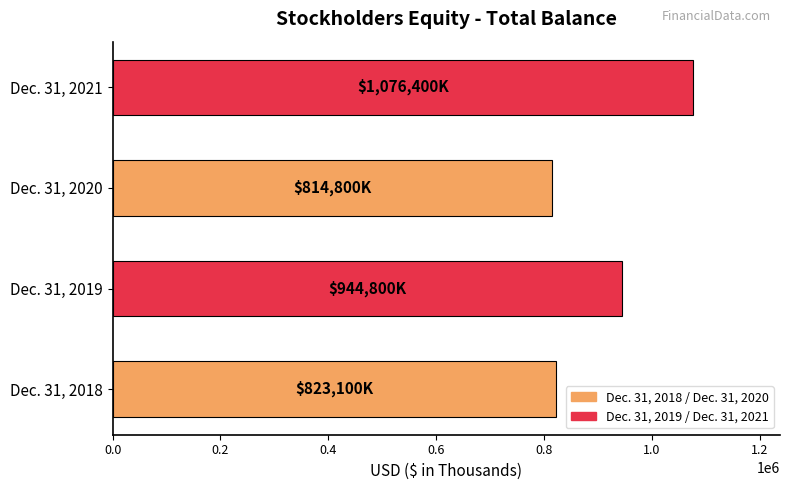

Reading bottom to top, extract all data points from this chart.

Dec. 31, 2018=823100	Dec. 31, 2019=944800	Dec. 31, 2020=814800	Dec. 31, 2021=1076400